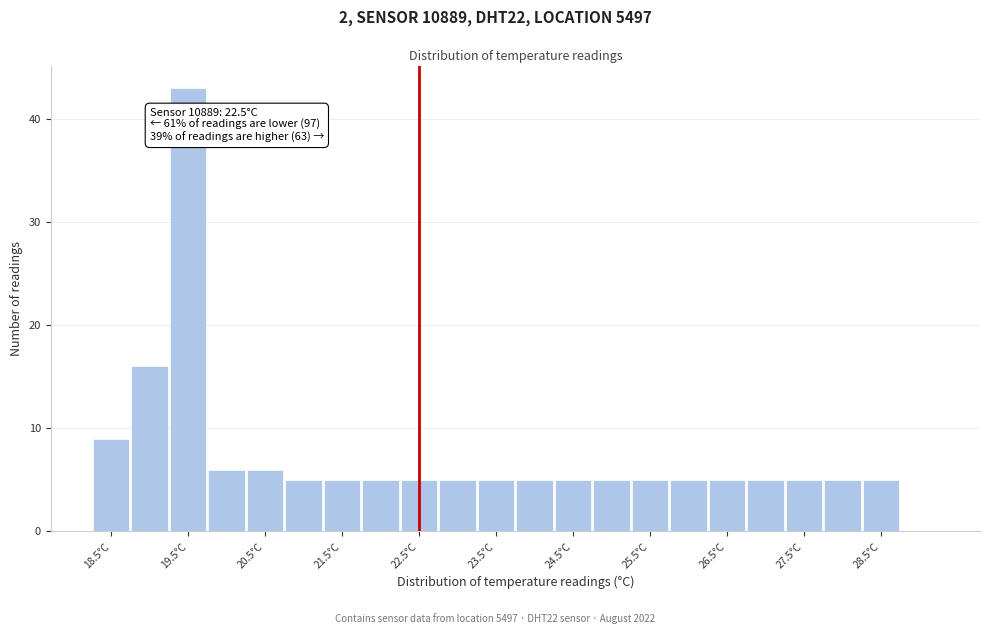

Over which range of the x-axis is the bar tallest?

19.25 to 19.75